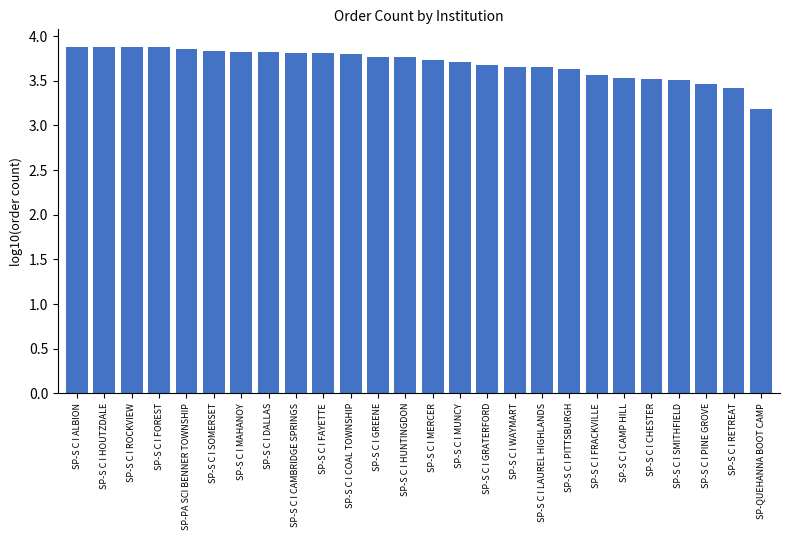

What is the ratio of the value at SP-PA SCI BENNER TOWNSHIP to the value at SP-S C I FAYETTE?

1.0